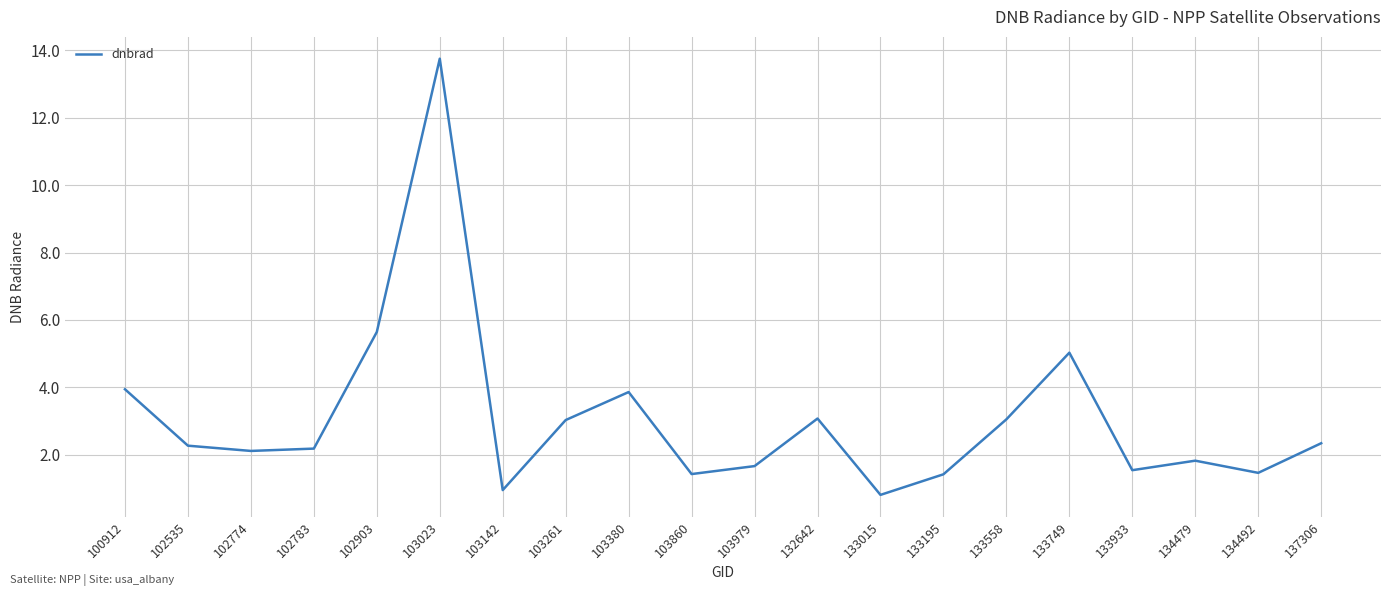

What value does the data have at 133015?

0.8